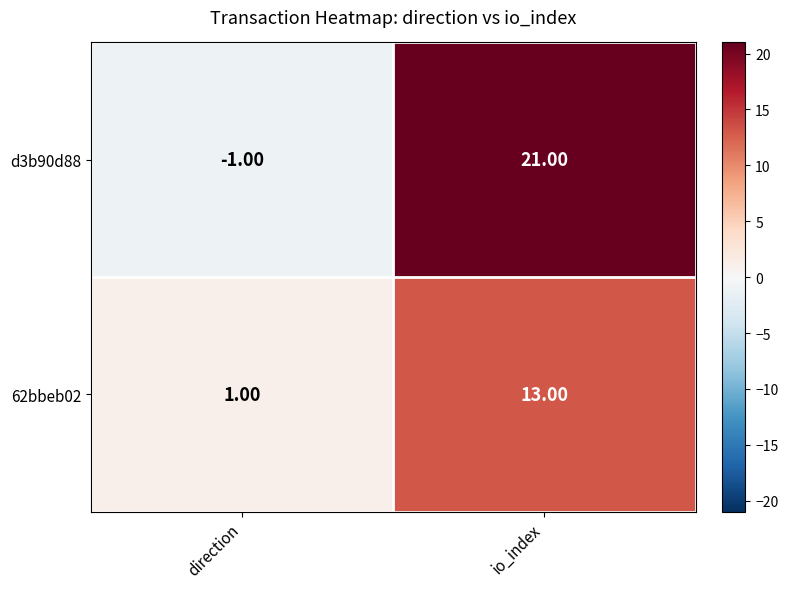

Which category has the highest value in the d3b90d88 series?

io_index